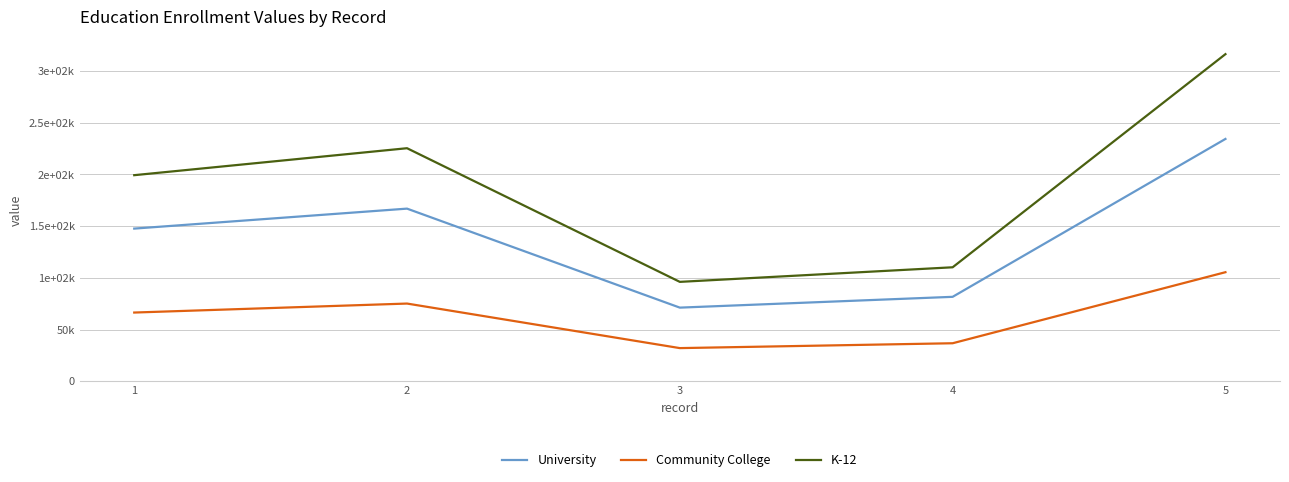

The Community College series shows 170916.4 at 5. True or false?

False